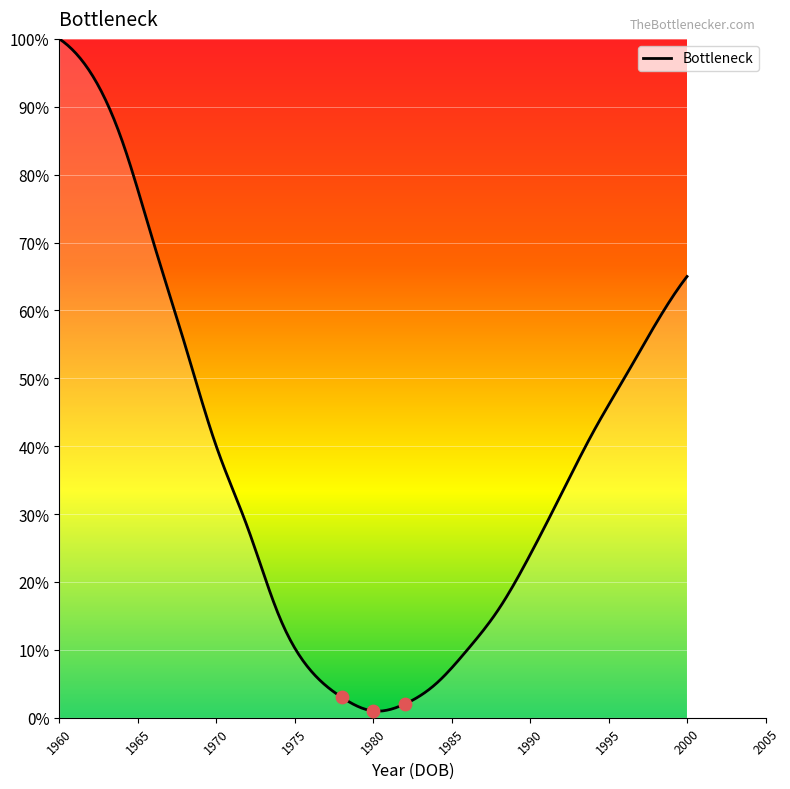

Between 1986 and 1962, which is larger?

1962